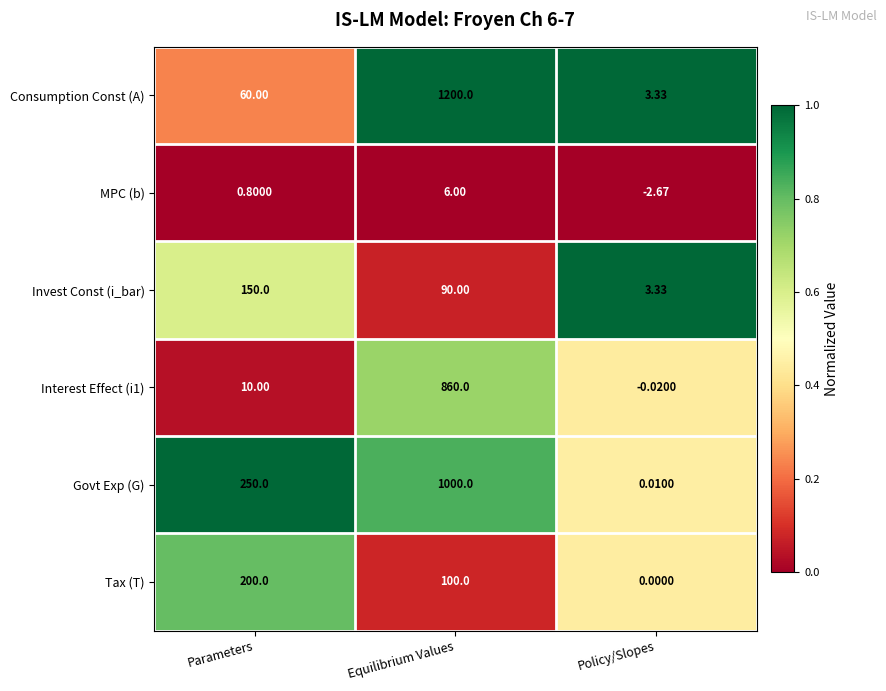

At how many categories does at least one series exceed 0?

3